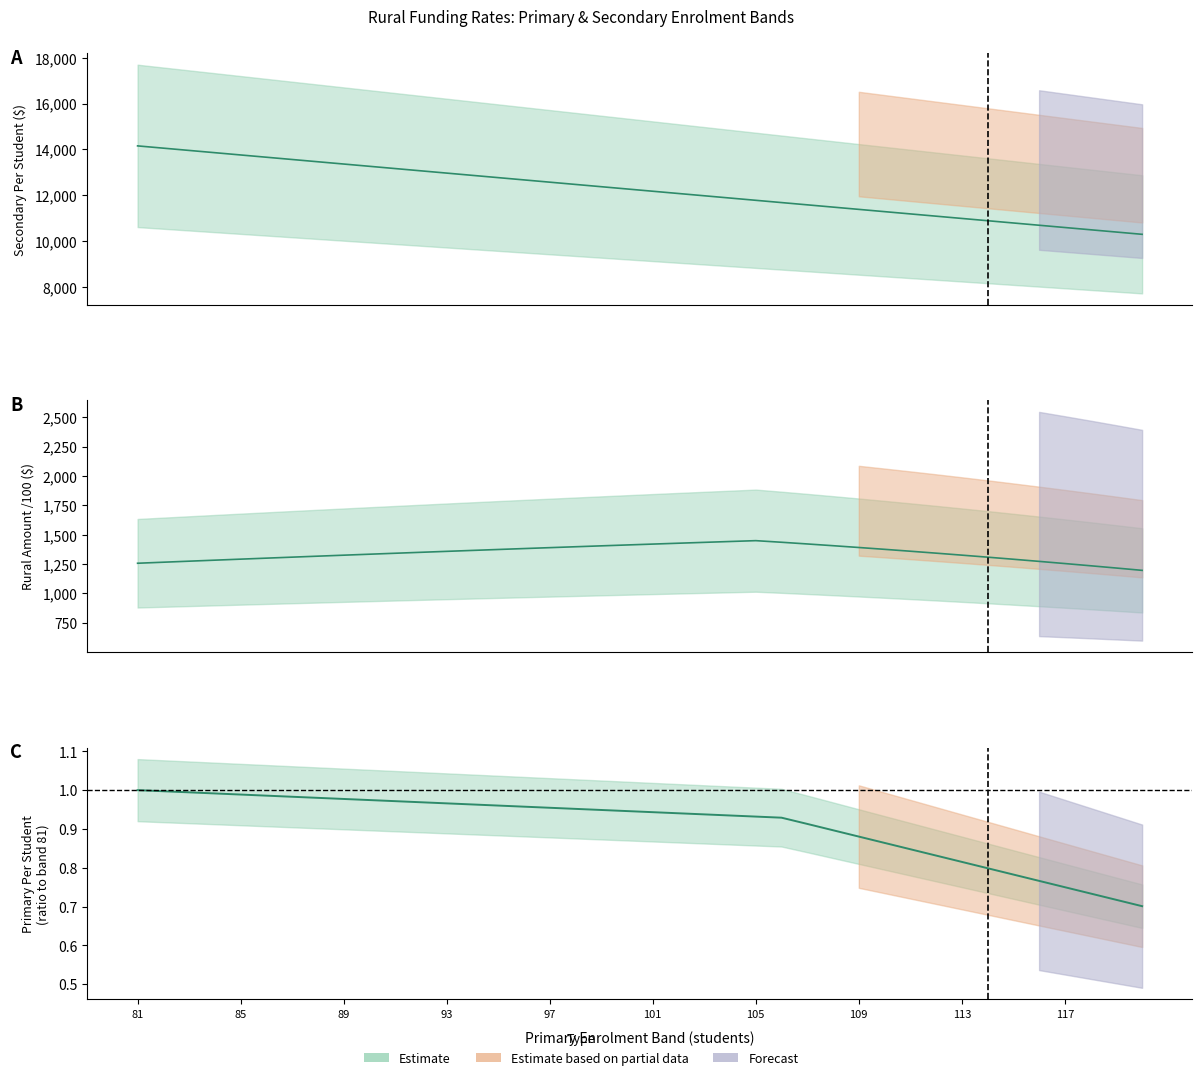

True or false: Primary Per Student and Secondary Per Student cross at least once.

False